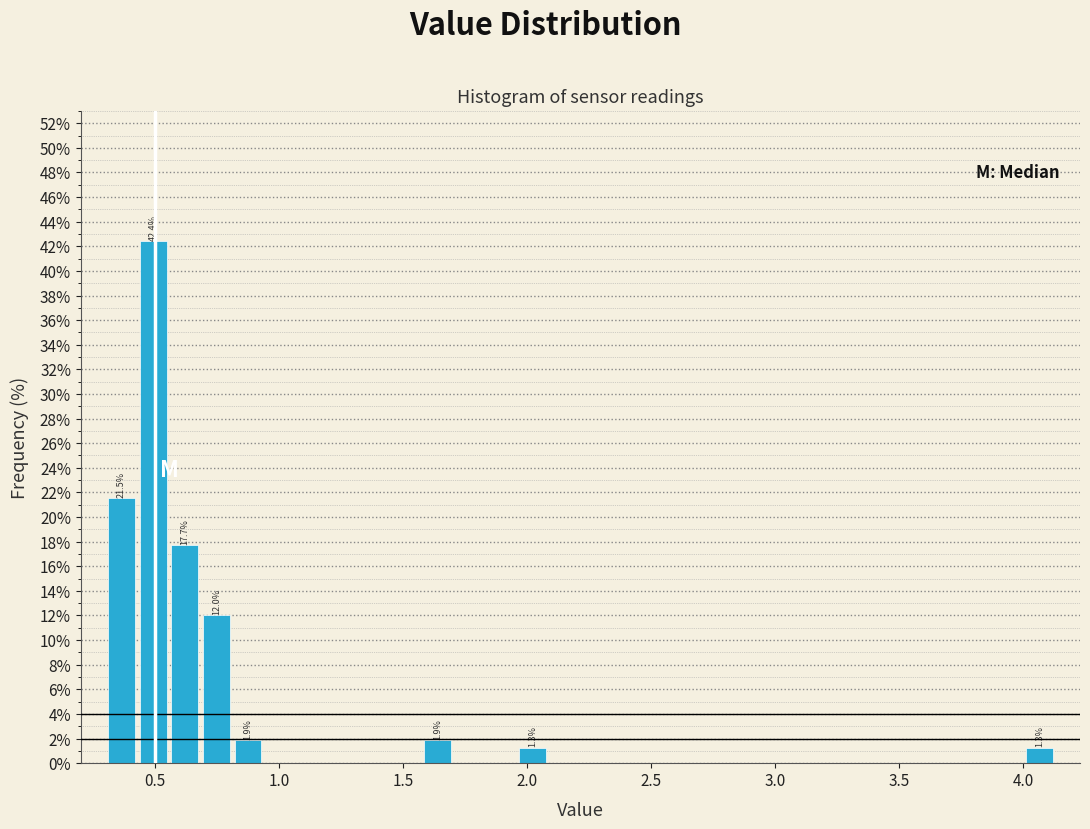

Around what value on the x-axis is the tallest bar? Give the approximate position of its centre, as read against the axis.

0.50